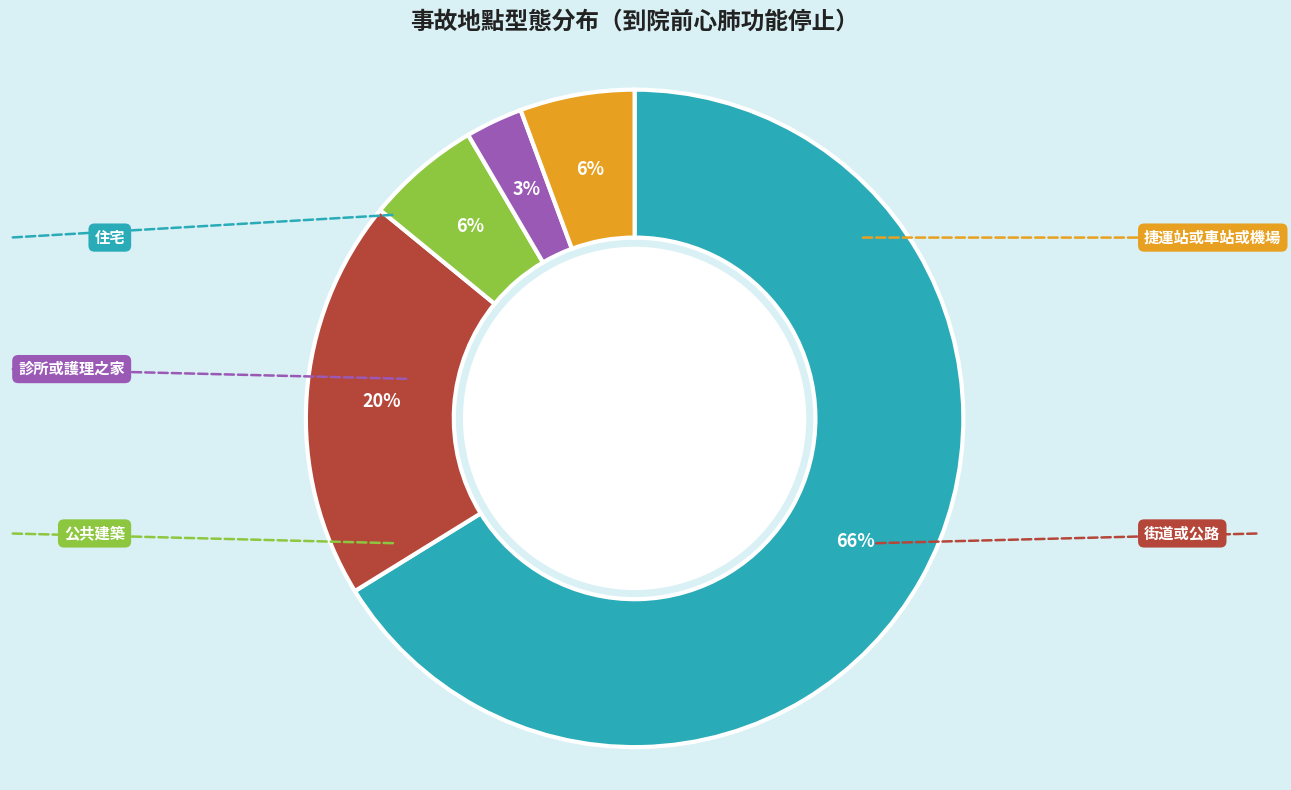

To the nearest percent, what is the average slice percentage?

20%